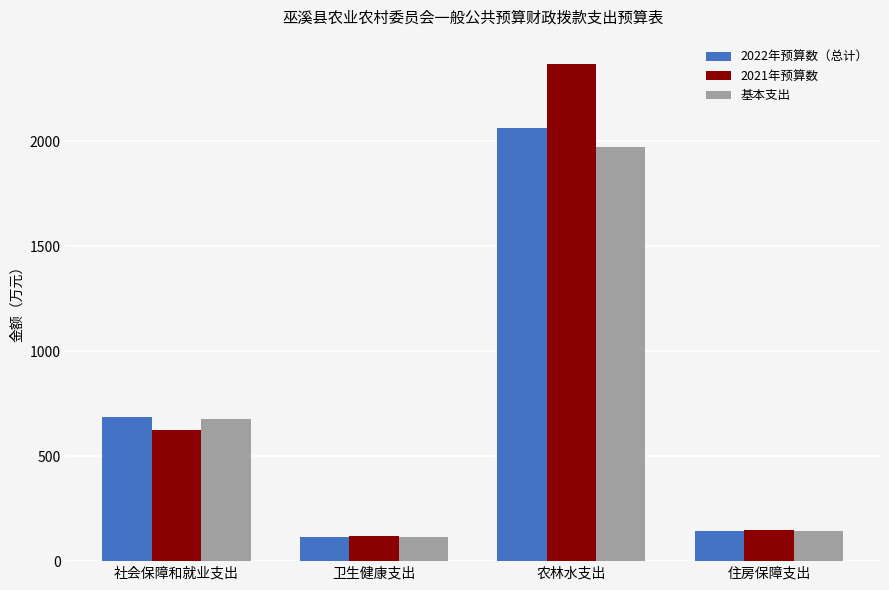

What is the difference between the 2021年预算数 values at 社会保障和就业支出 and 住房保障支出?

472.9